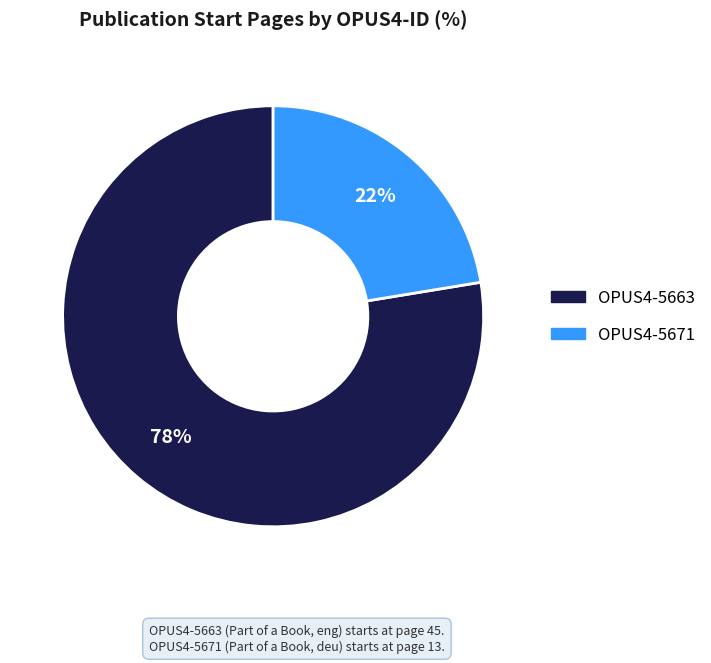

Is it true that OPUS4-5663 is 64% of the pie?

False